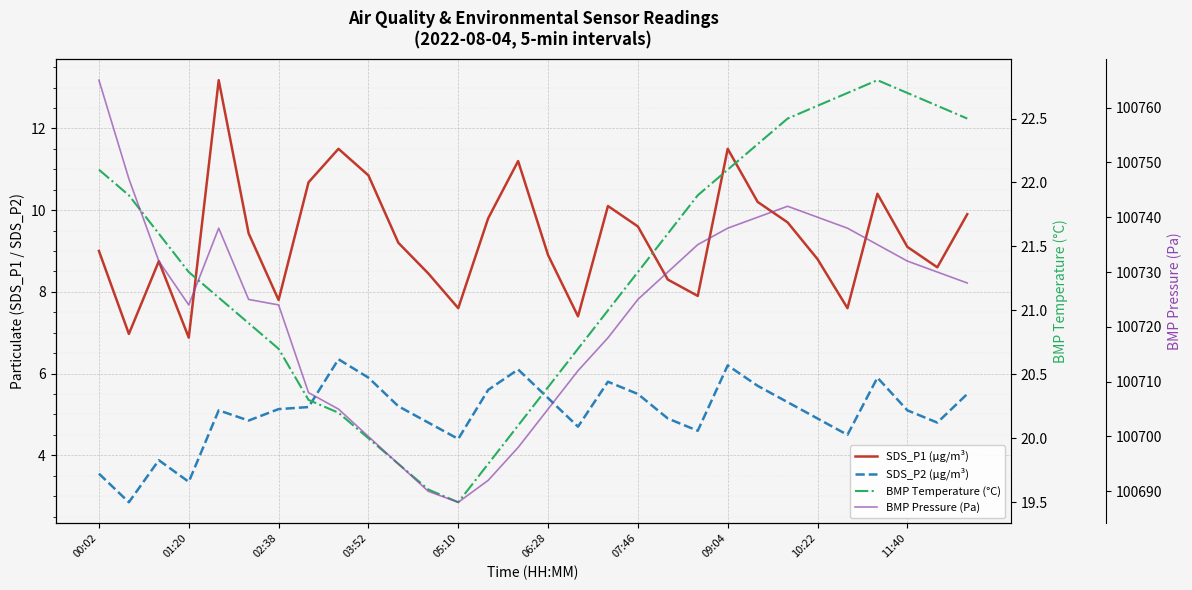

What is the maximum value shown in the chart?

100765.0